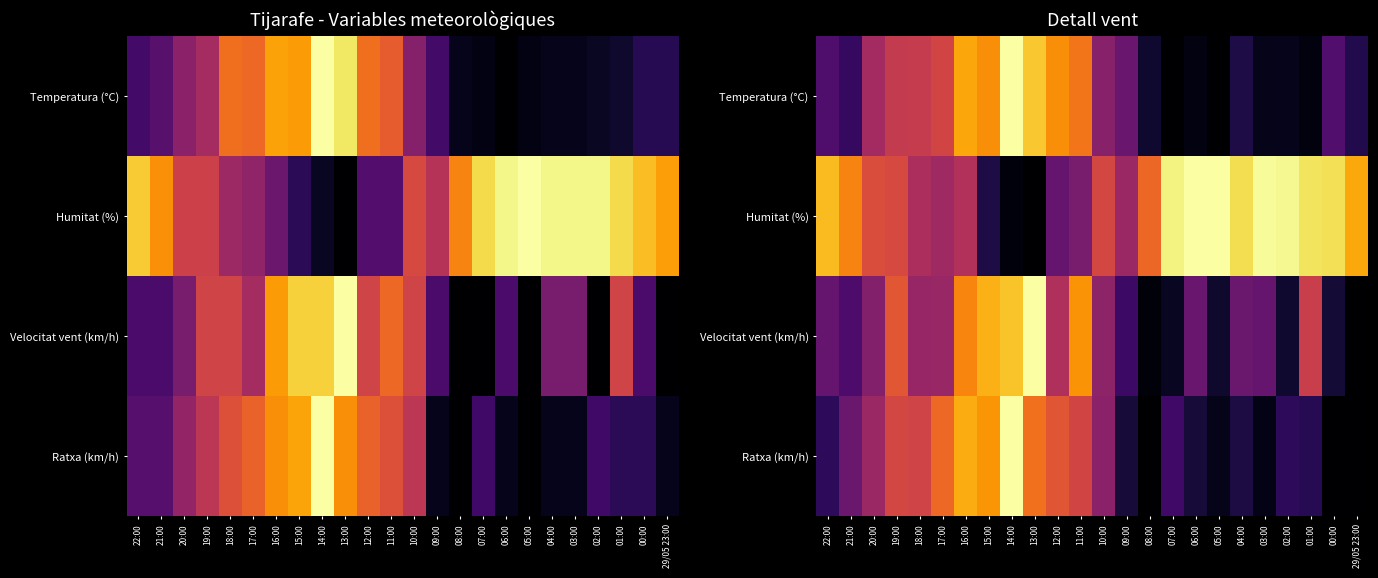

Count the number of categories in the chart.

24